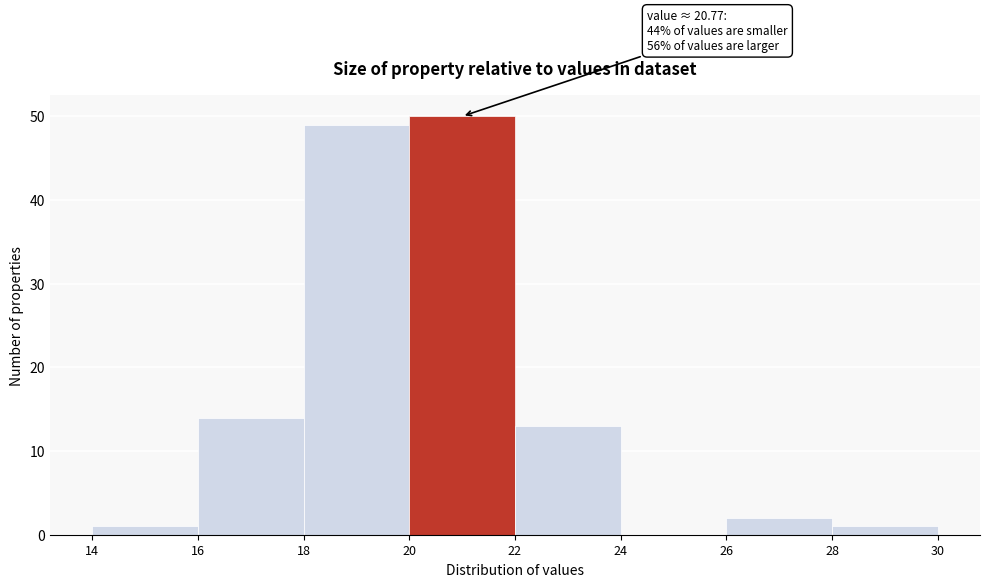

Over which range of the x-axis is the bar tallest?

20 to 22